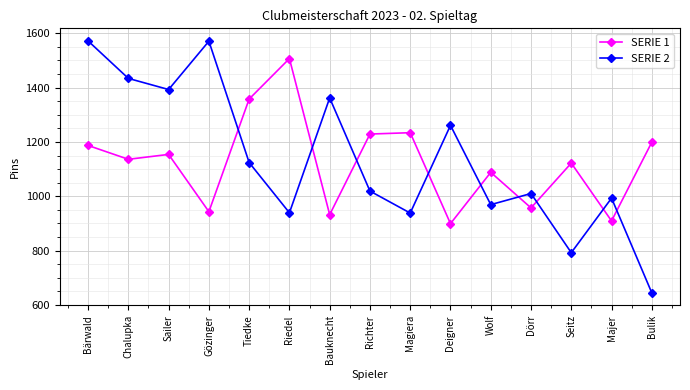

How many values in the SERIE 2 series are below 1019?

7